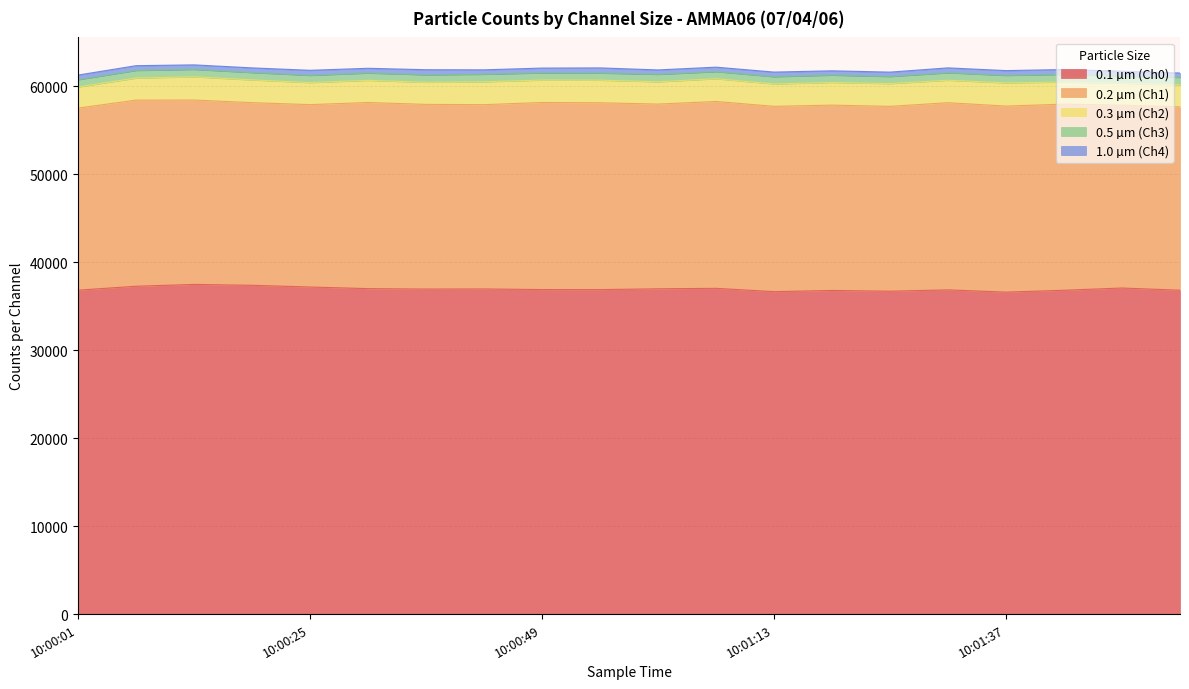

How many lines are shown in the chart?

5